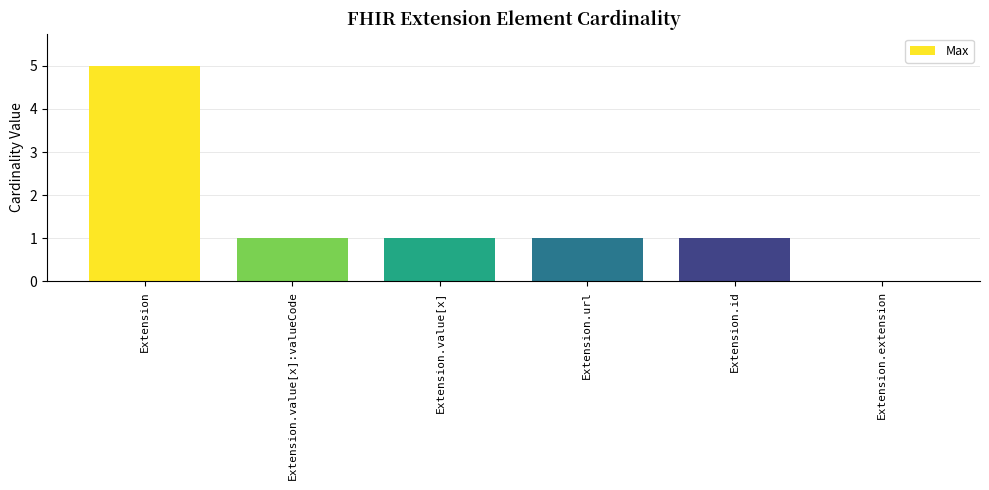

What is the ratio of the value at Extension.value[x]:valueCode to the value at Extension.id?

1.0